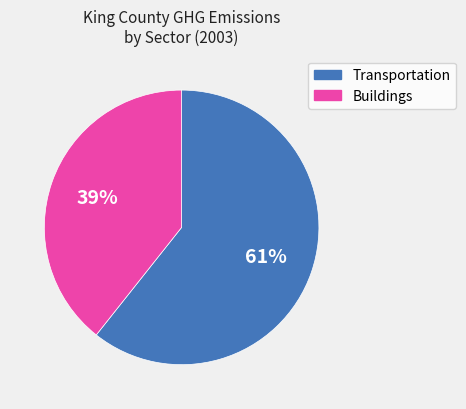

Is there any slice that represents more than half of the pie?

Yes